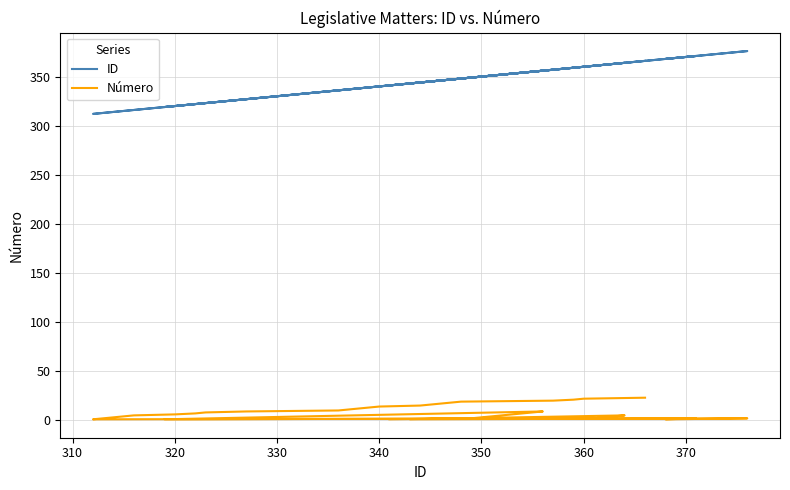

What is the greatest value displayed?

376